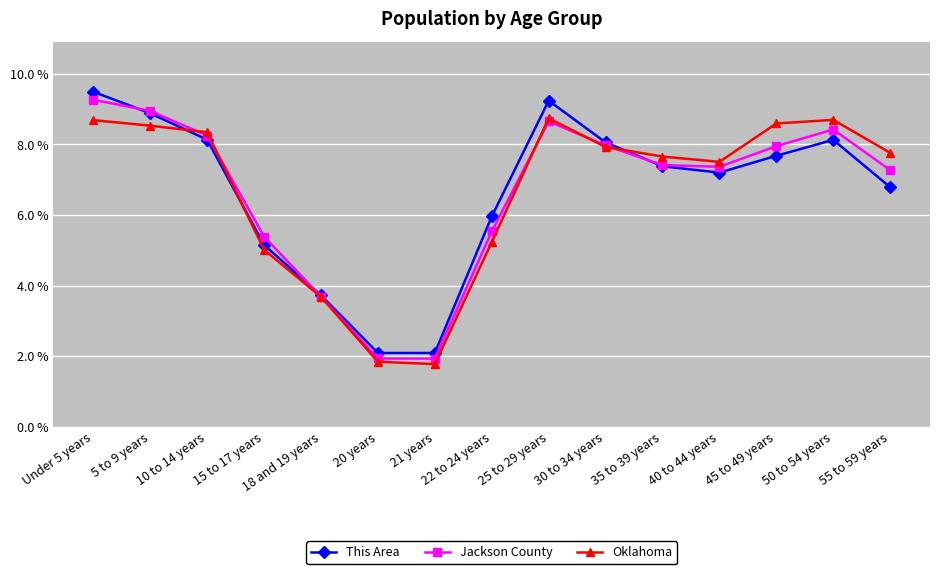

Reading left to right, extract all data points from this chart.

This Area: Under 5 years=9.5	5 to 9 years=8.9	10 to 14 years=8.1	15 to 17 years=5.2	18 and 19 years=3.7	20 years=2.1	21 years=2.1	22 to 24 years=6.0	25 to 29 years=9.2	30 to 34 years=8.1	35 to 39 years=7.4	40 to 44 years=7.2	45 to 49 years=7.7	50 to 54 years=8.1	55 to 59 years=6.8
Jackson County: Under 5 years=9.3	5 to 9 years=8.9	10 to 14 years=8.3	15 to 17 years=5.4	18 and 19 years=3.7	20 years=1.9	21 years=1.9	22 to 24 years=5.5	25 to 29 years=8.7	30 to 34 years=8.0	35 to 39 years=7.4	40 to 44 years=7.4	45 to 49 years=8.0	50 to 54 years=8.4	55 to 59 years=7.3
Oklahoma: Under 5 years=8.7	5 to 9 years=8.5	10 to 14 years=8.3	15 to 17 years=5.0	18 and 19 years=3.7	20 years=1.8	21 years=1.8	22 to 24 years=5.2	25 to 29 years=8.7	30 to 34 years=7.9	35 to 39 years=7.7	40 to 44 years=7.5	45 to 49 years=8.6	50 to 54 years=8.7	55 to 59 years=7.8